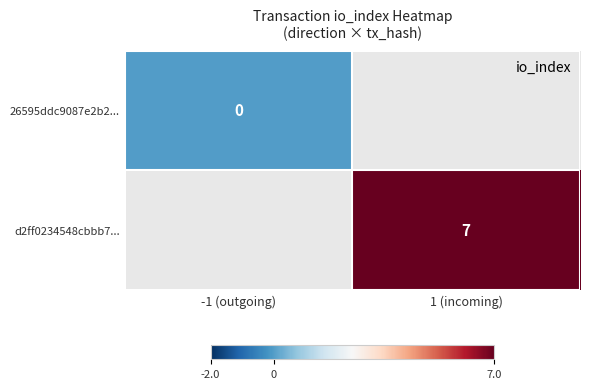

Is it true that d2ff0234548cbbb7... equals 7 at 1 (incoming)?

True